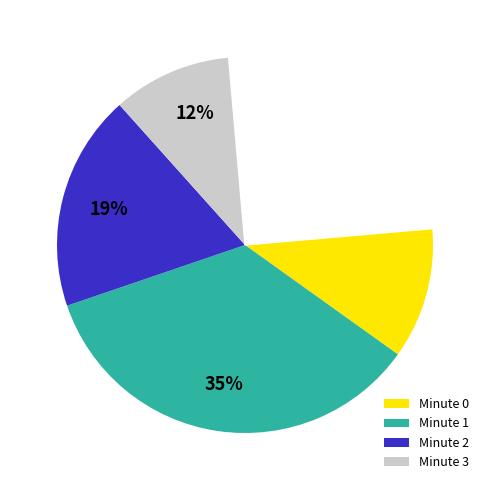

To the nearest percent, what percentage of the pie is Minute 2?

17%